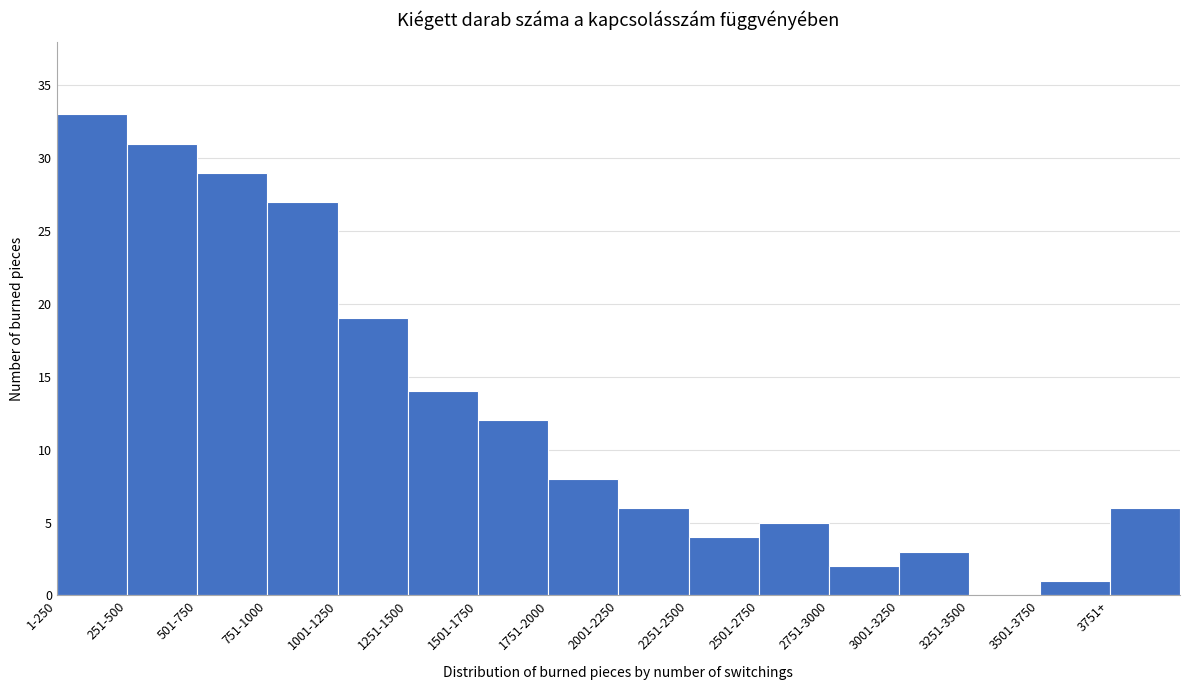

Reading left to right, transcribe all the data shown in this chart.

1-250=33	251-500=31	501-750=29	751-1000=27	1001-1250=19	1251-1500=14	1501-1750=12	1751-2000=8	2001-2250=6	2251-2500=4	2501-2750=5	2751-3000=2	3001-3250=3	3251-3500=0	3501-3750=1	3751+=6